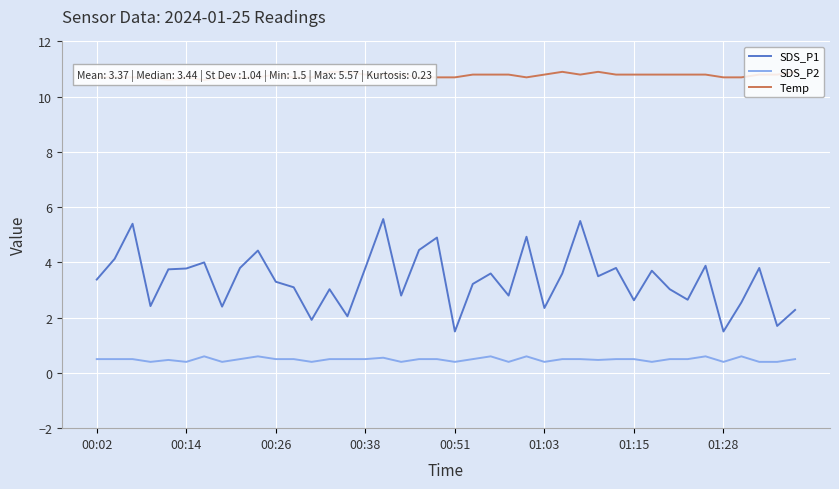

True or false: SDS_P1 and SDS_P2 intersect in this chart.

False